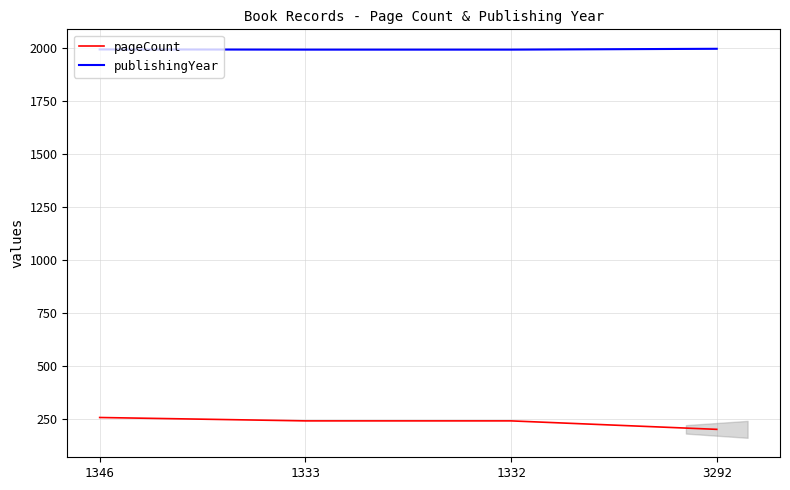

What is the difference between the highest and lowest values at 1332?

1753